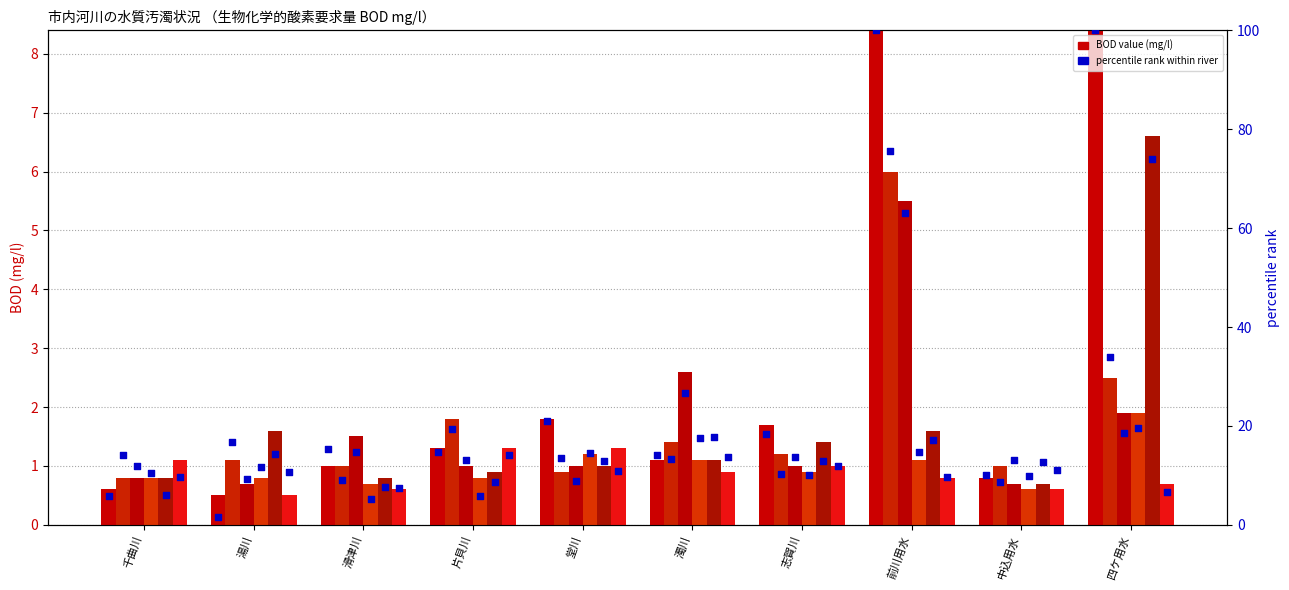

Is the value of H20 at 四ケ用水 greater than the value of H21 at 四ケ用水?

No